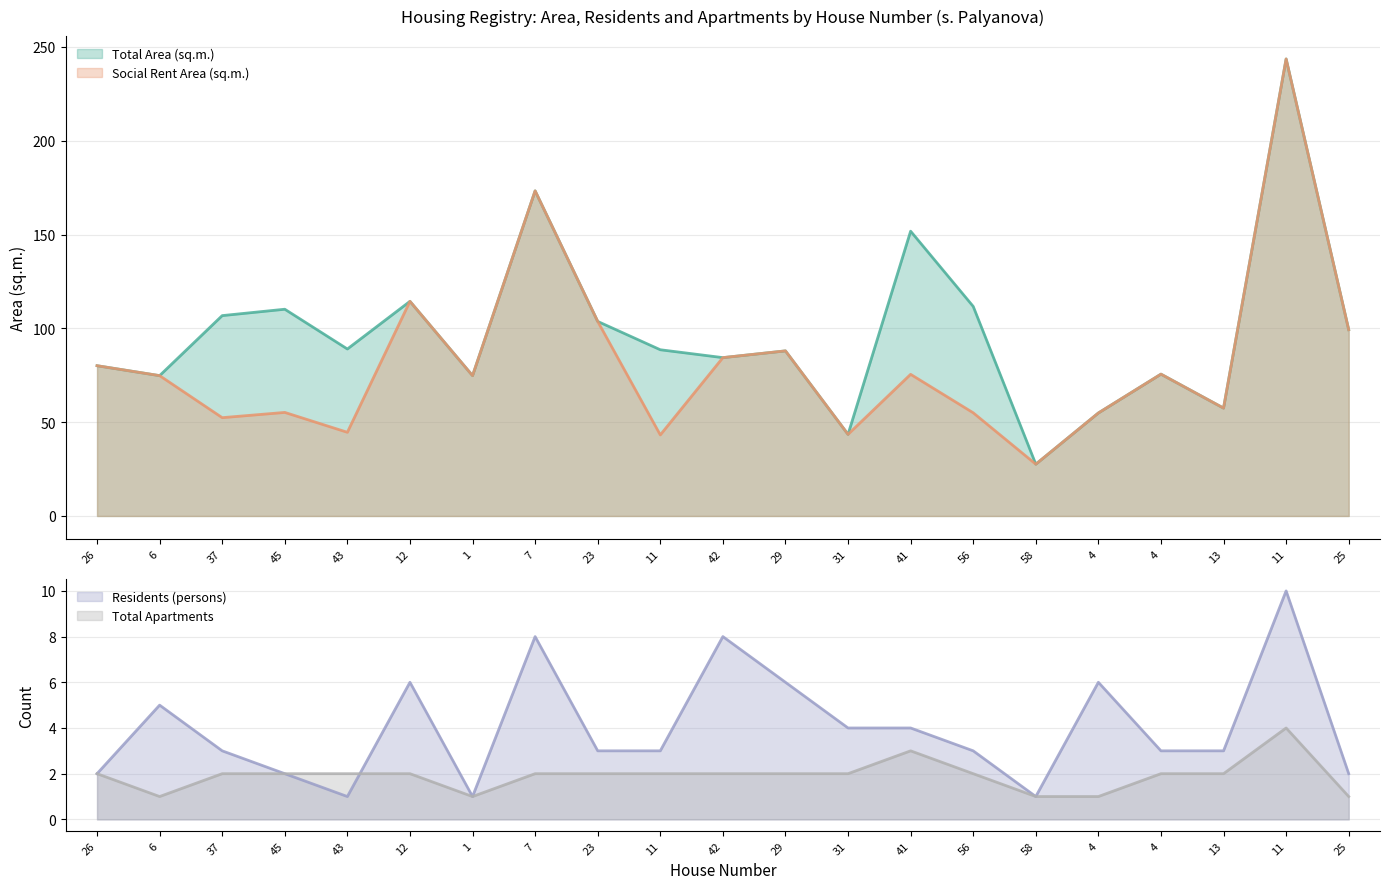

At which category does Total Apartments reach its first local valley?

6